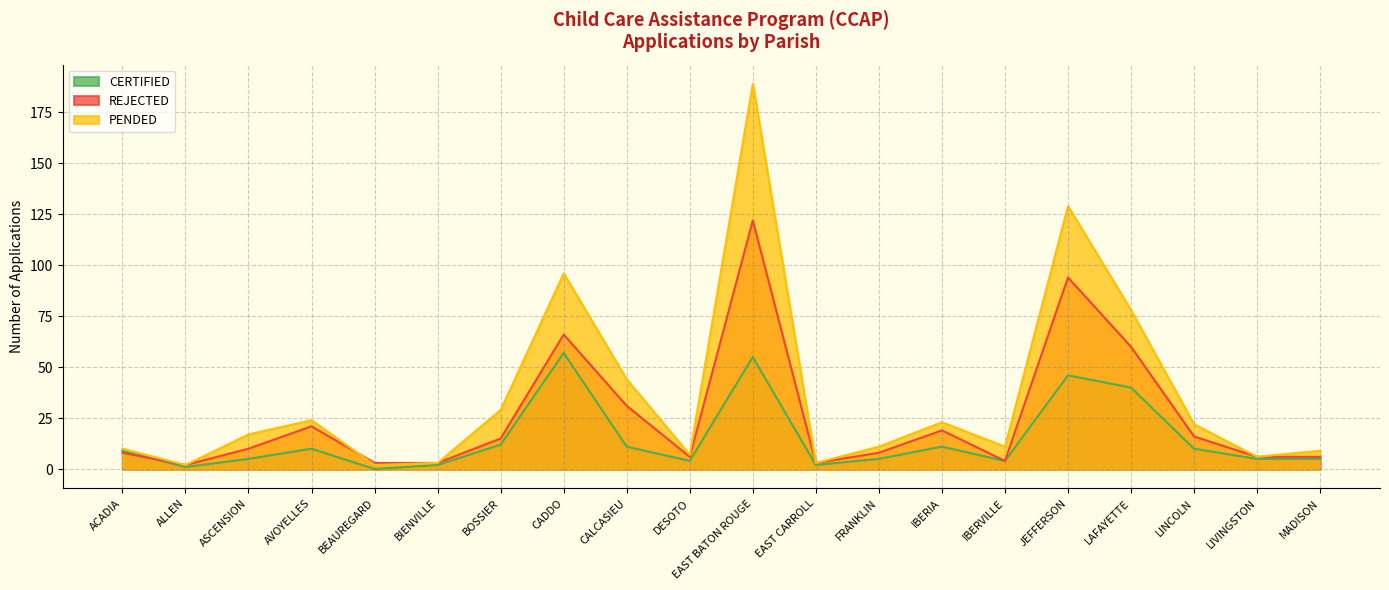

The REJECTED series shows 10 at ASCENSION. True or false?

True